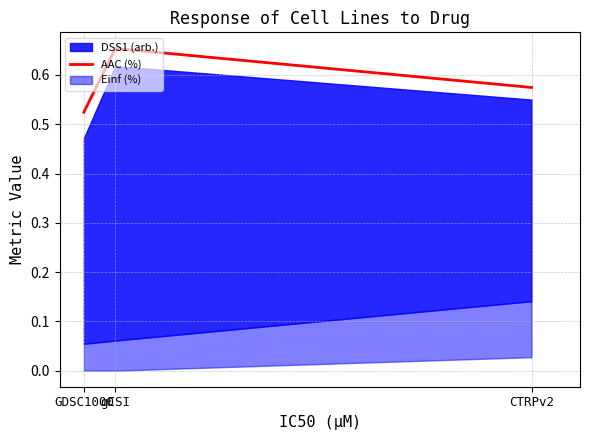

Reading right to left, extract all data points from this chart.

CTRPv2=0.6	gCSI=0.7	GDSC1000=0.5